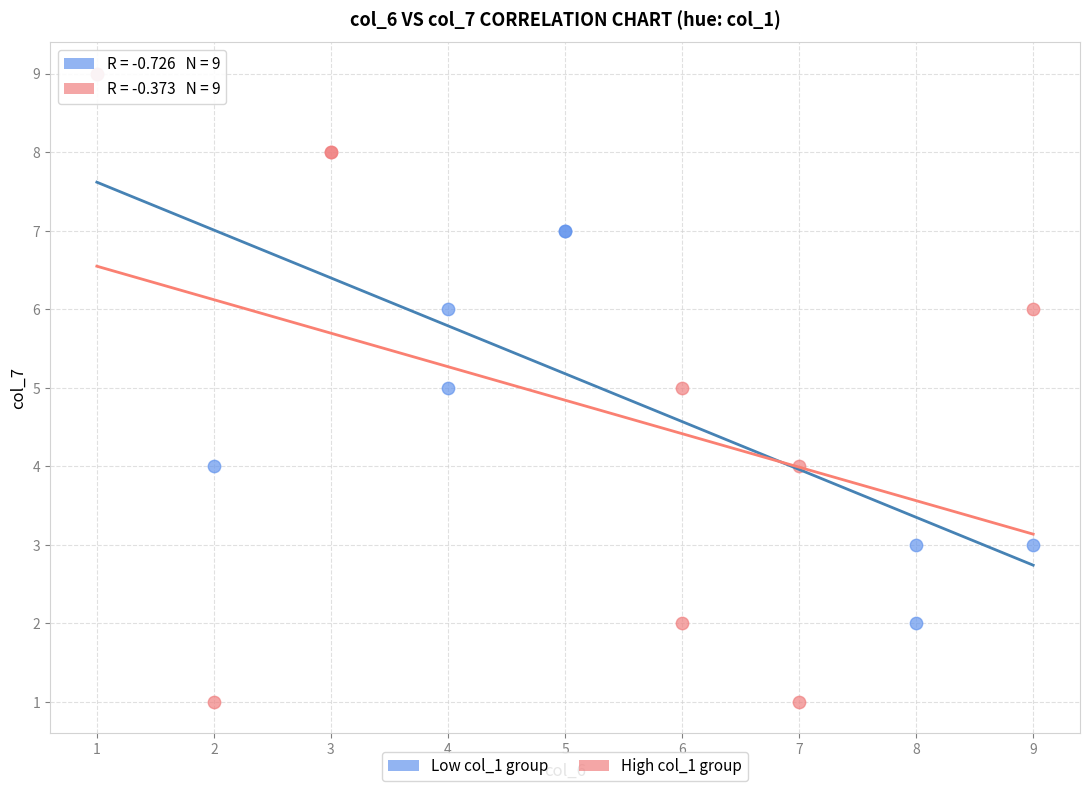

What are all the series names shown in the legend?

Low col_1 group, High col_1 group